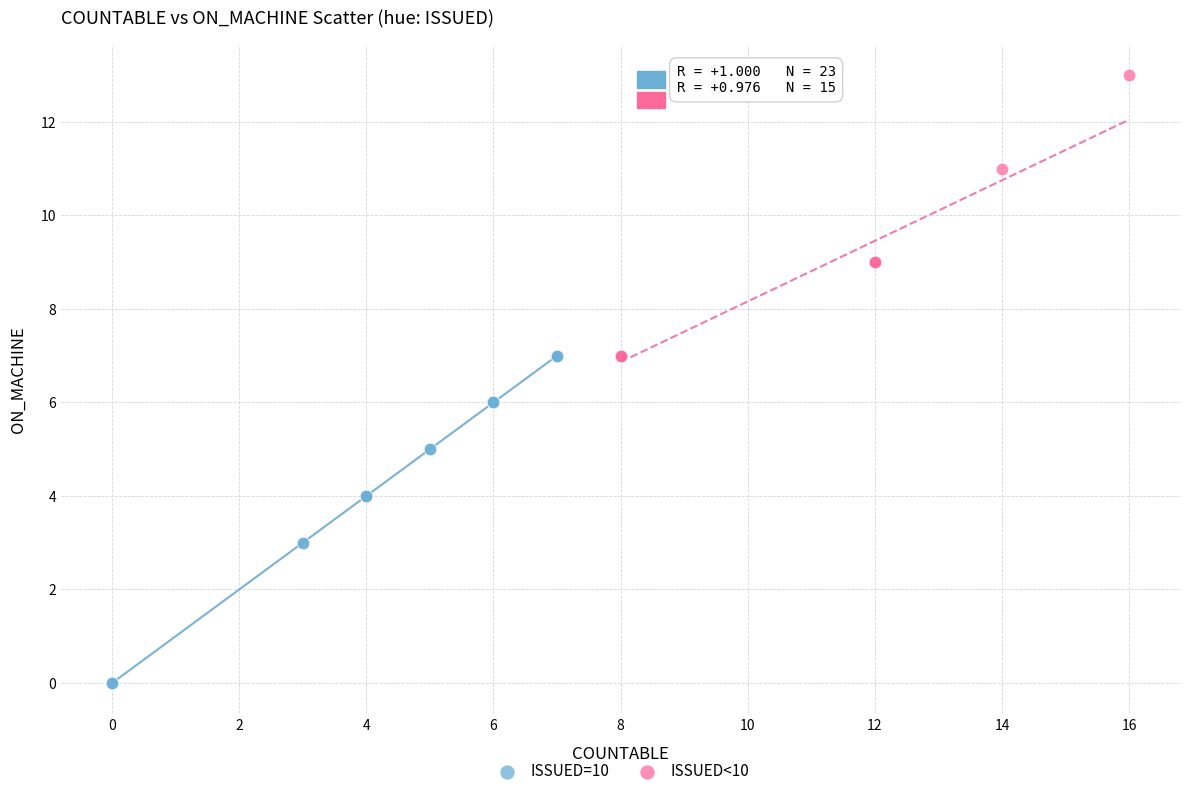

Which series has the largest Y range (max minus min)?

ISSUED=10